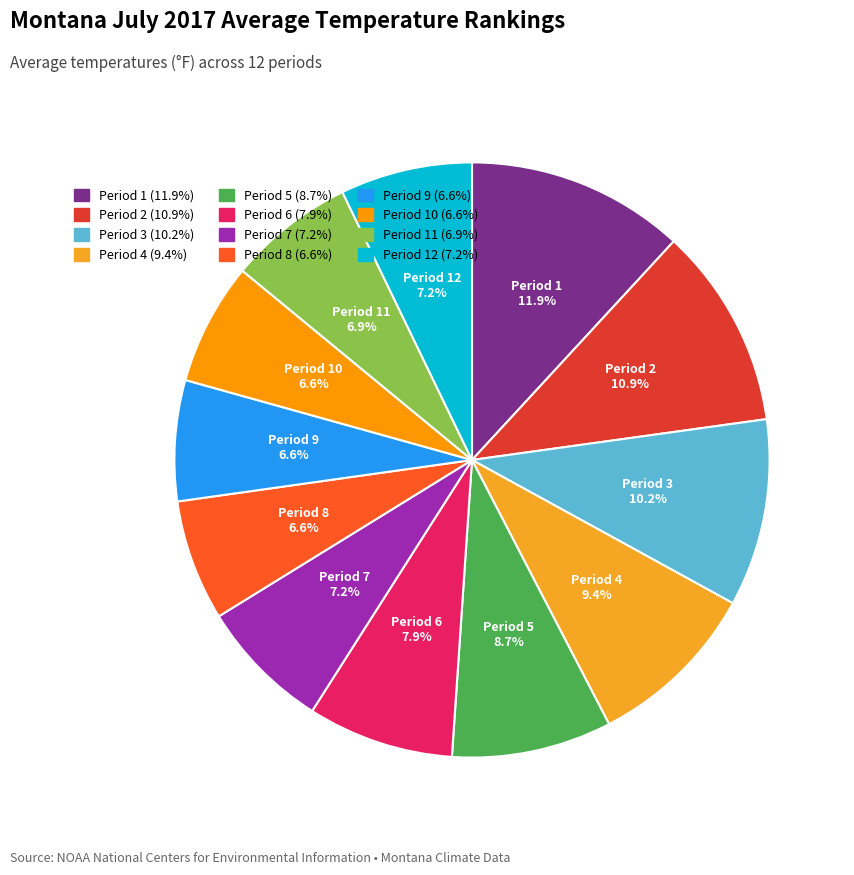

Is the sum of Period 11 and Period 4 greater than half?

No